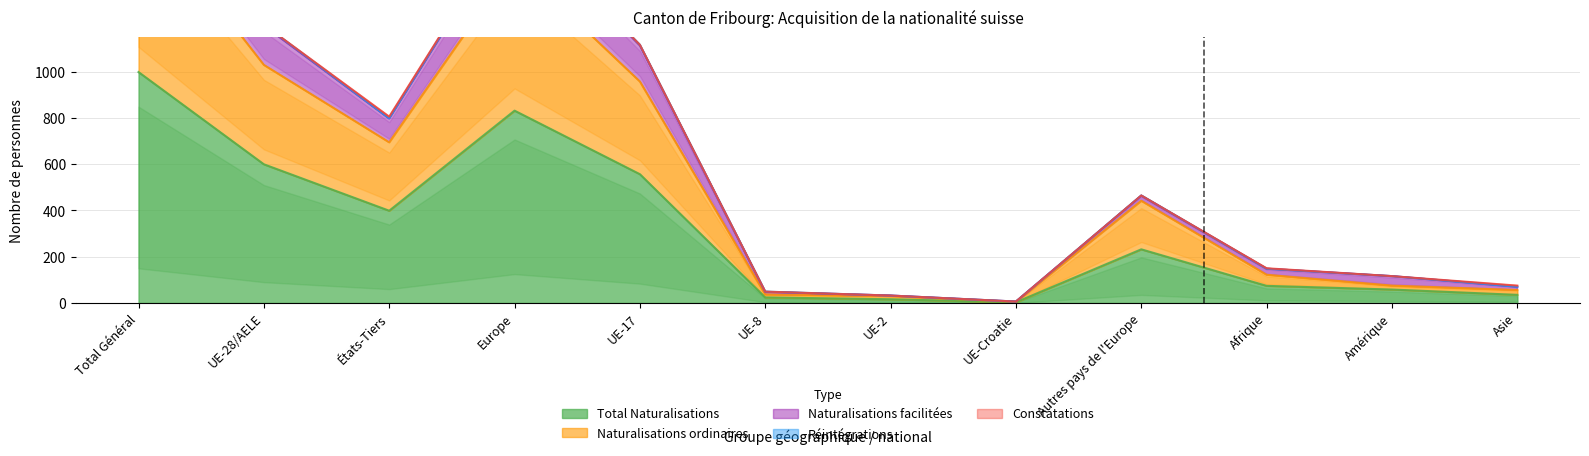

True or false: Naturalisations facilitées and Naturalisations ordinaires intersect in this chart.

False